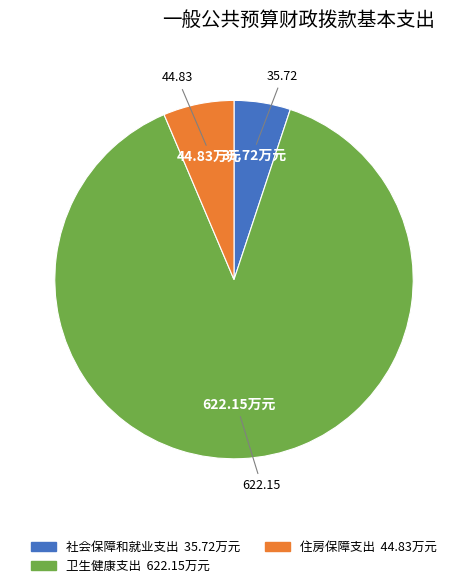

The 社会保障和就业支出 slice represents 5% of the pie. True or false?

True